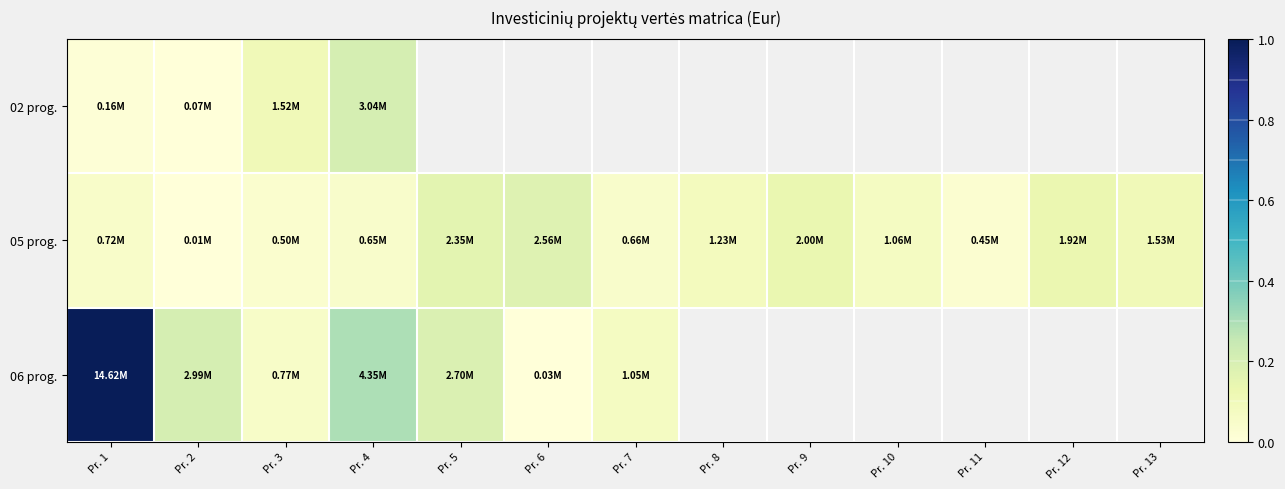

At which category is the sum across all series the highest?

Pr. 1